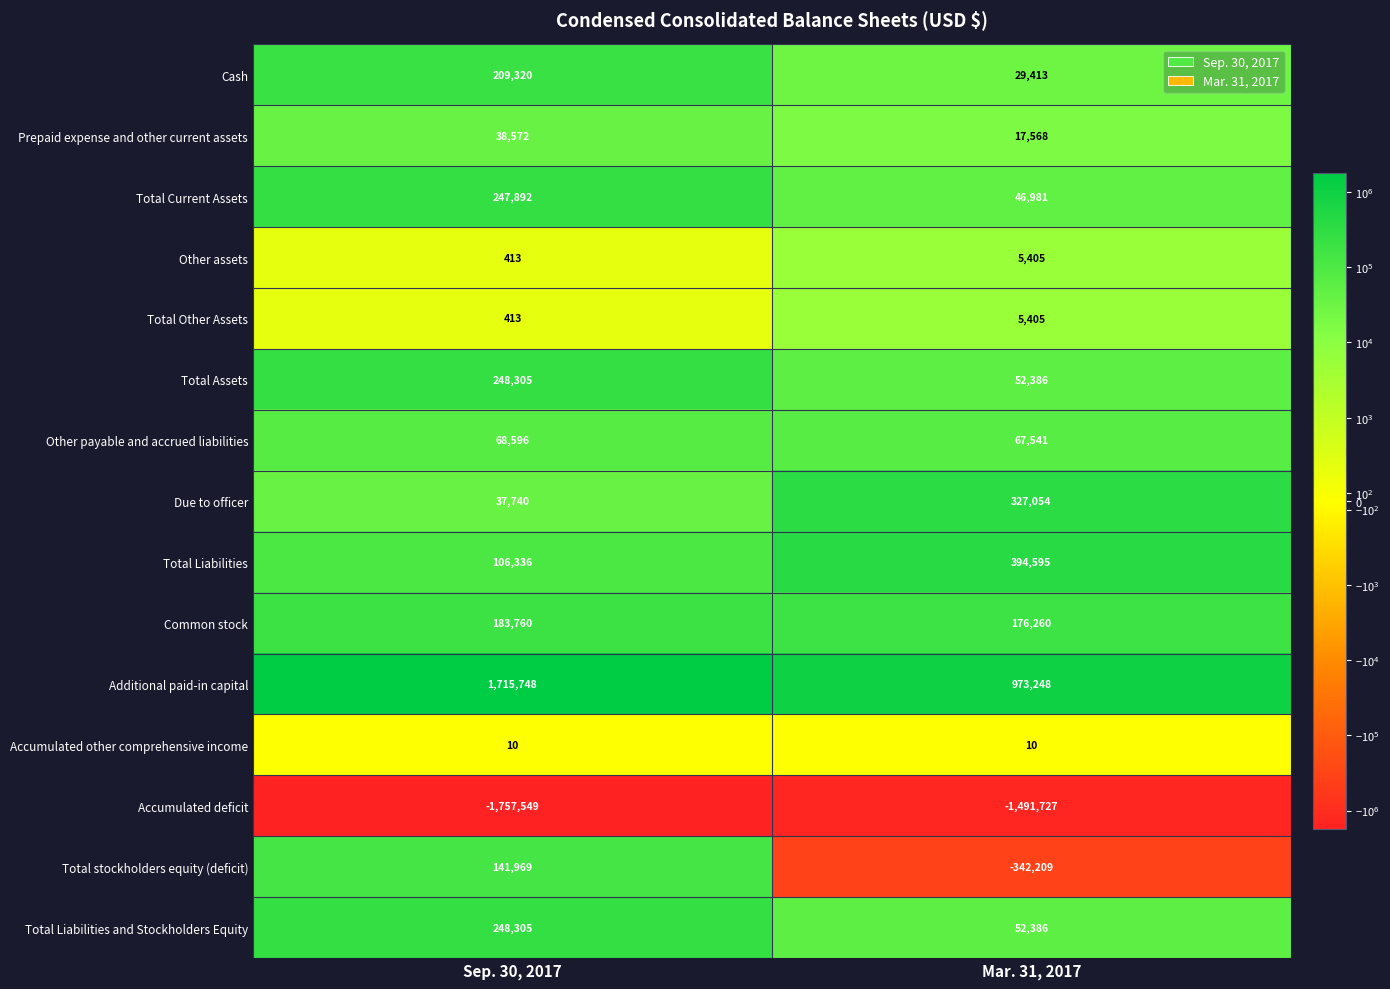

Which category has the lowest value across all series?

Sep. 30, 2017